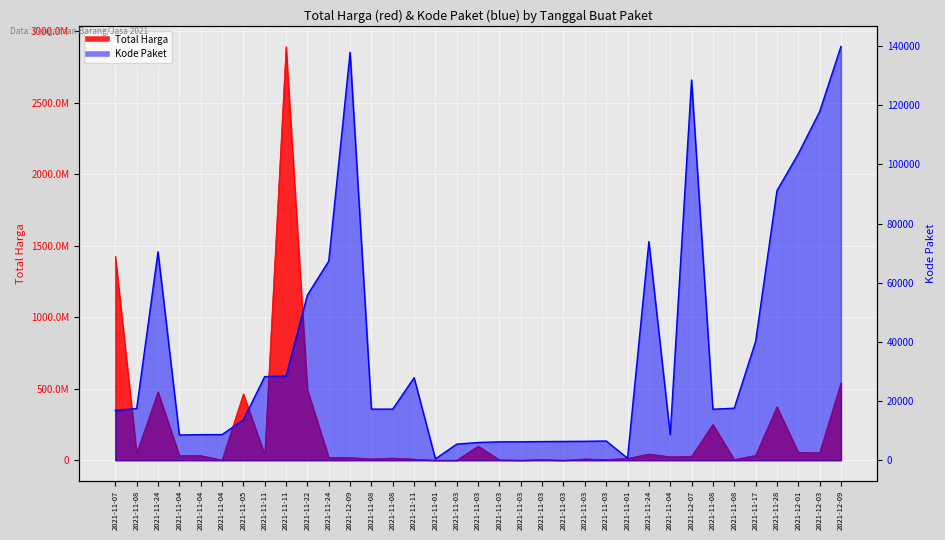

Rank the series at 2021-11-28 from lowest to highest value.

Kode Paket, Total Harga